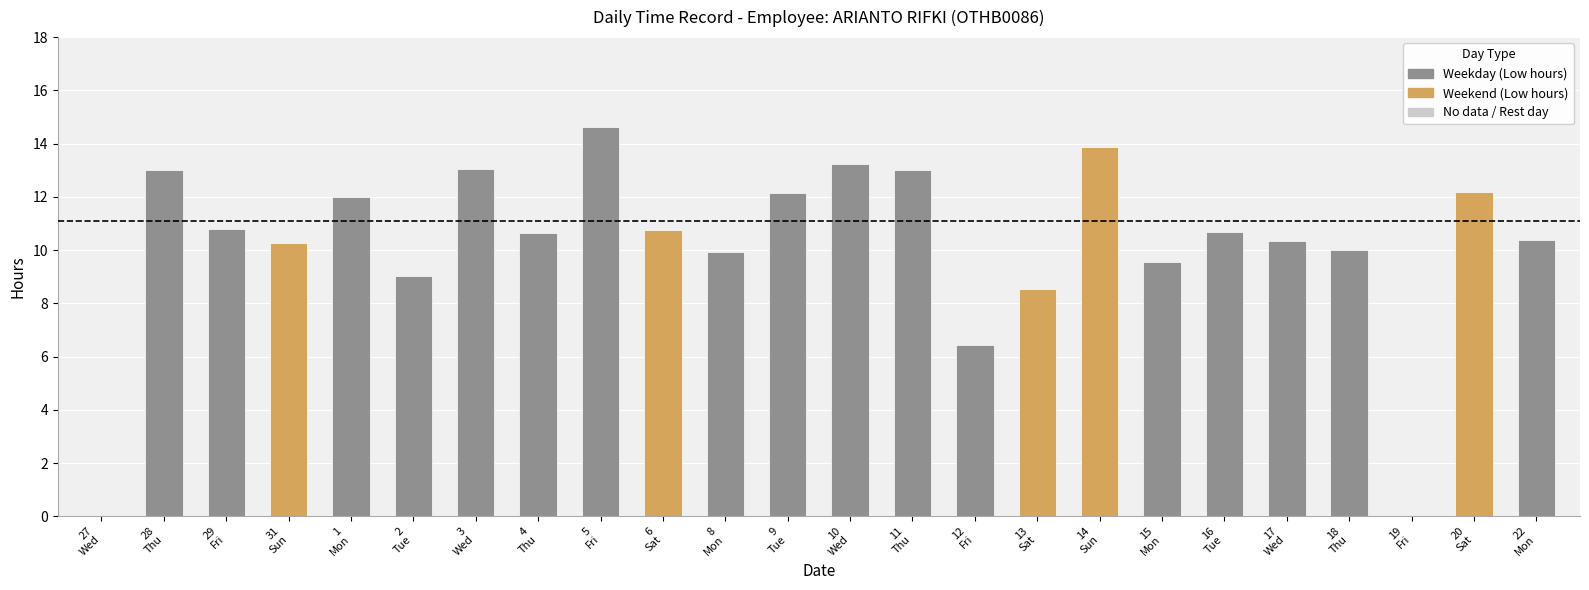

How many distinct data groups are displayed?

1